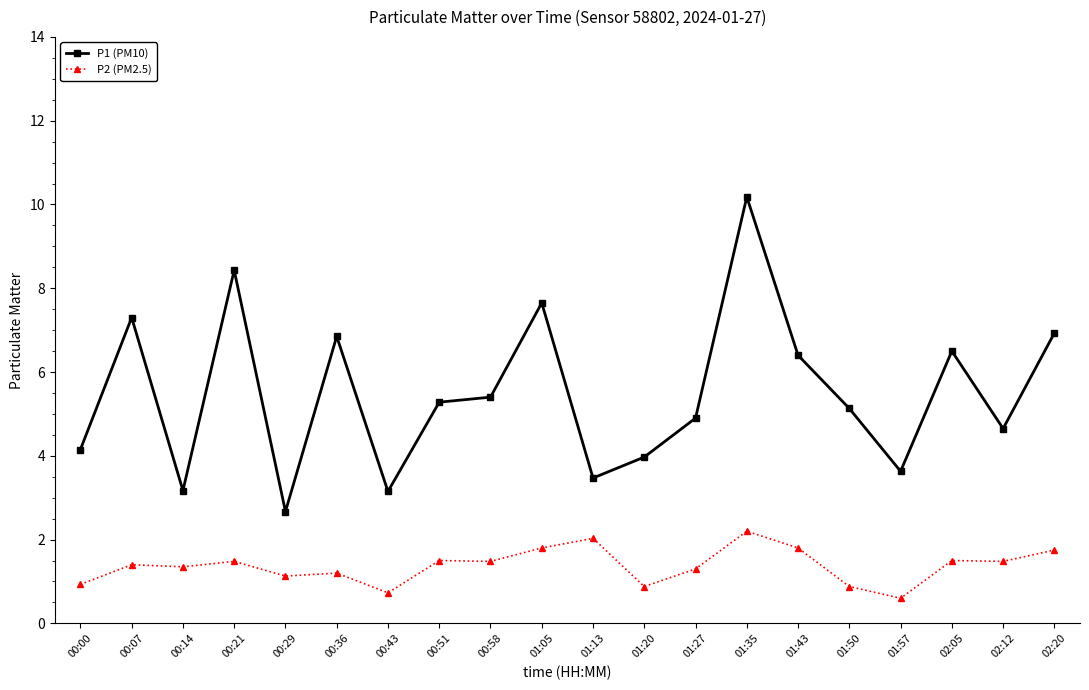

Is this an area chart (filled region under the line)?

No